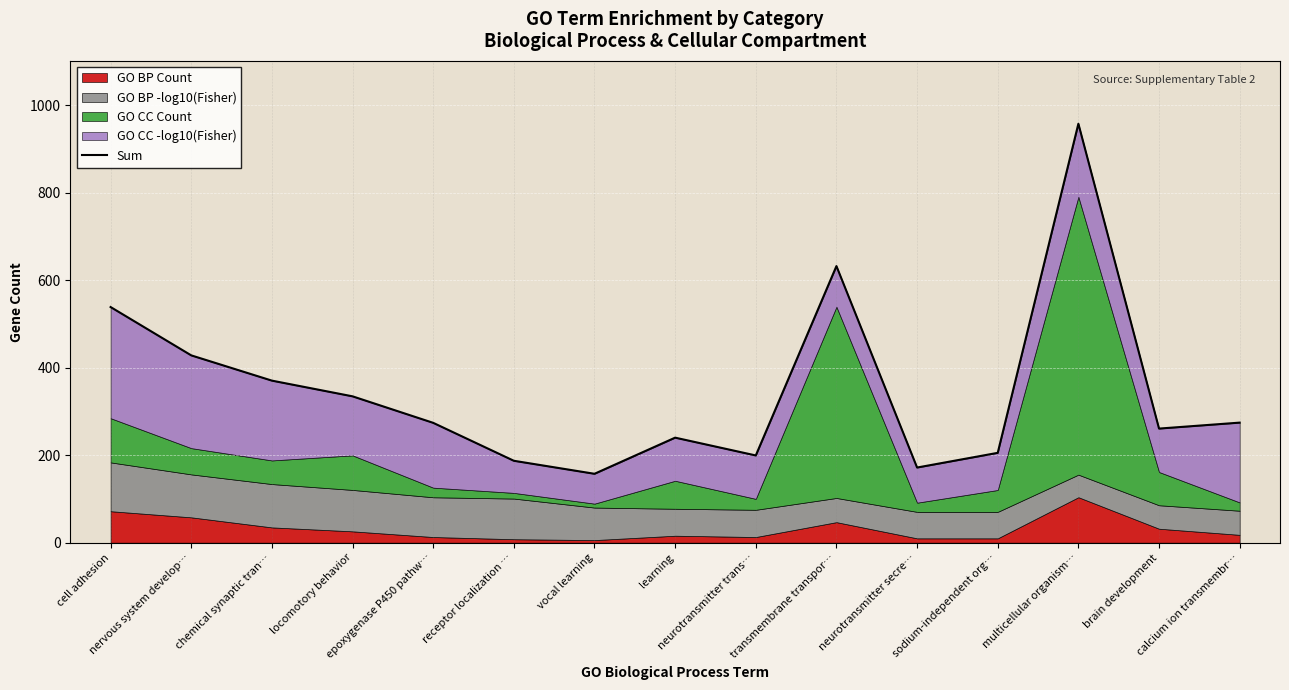

True or false: there are more than 2 points higher than both neighbors.

True